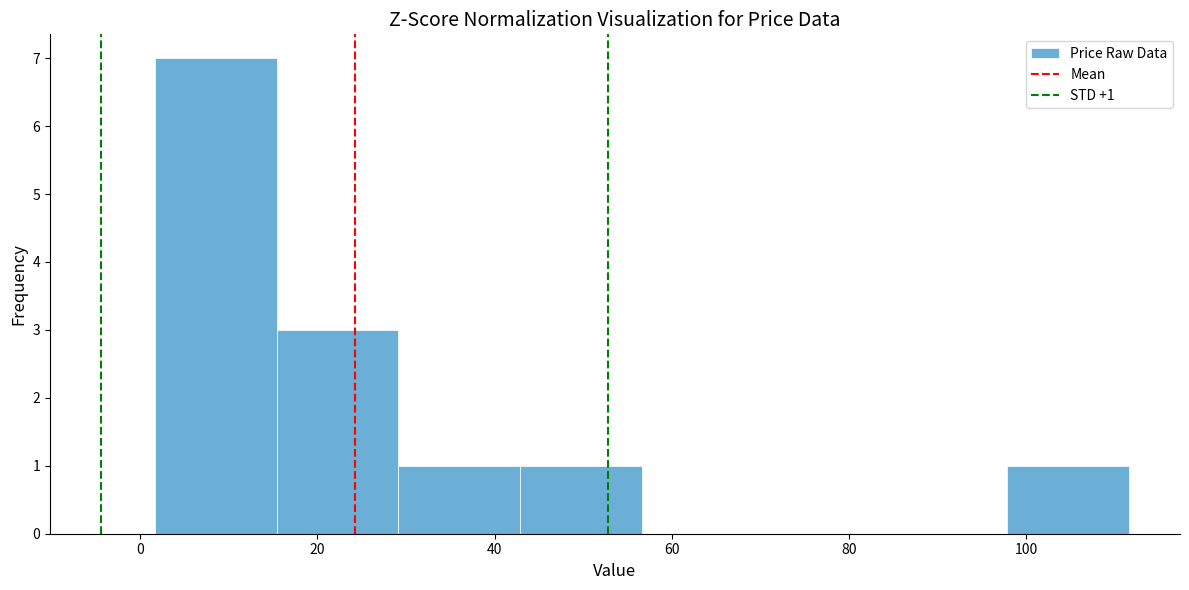

Which range on the x-axis has the tallest bar?

2 to 16